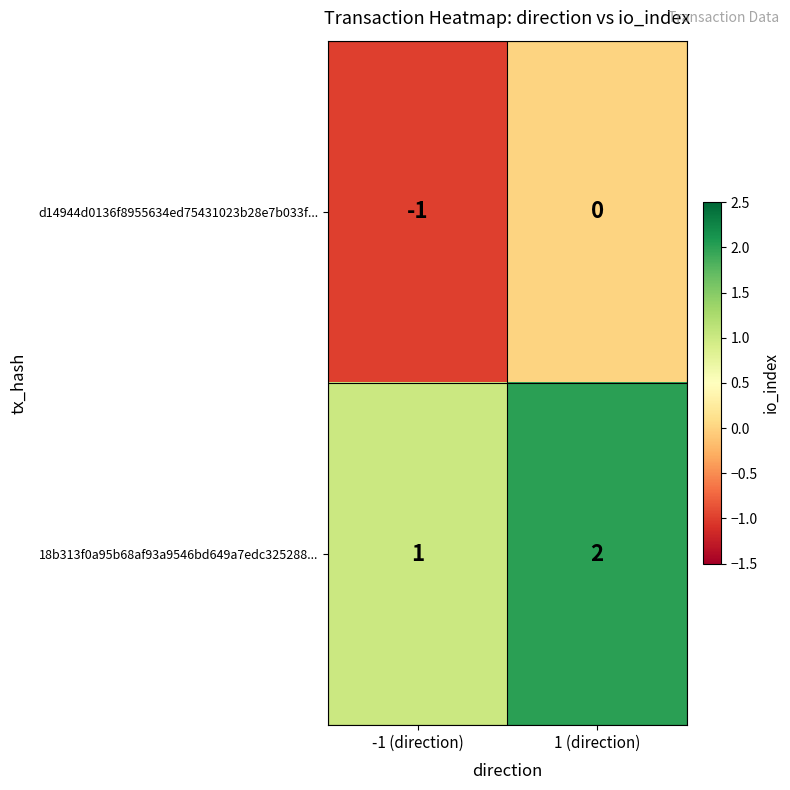

How many distinct data groups are displayed?

2